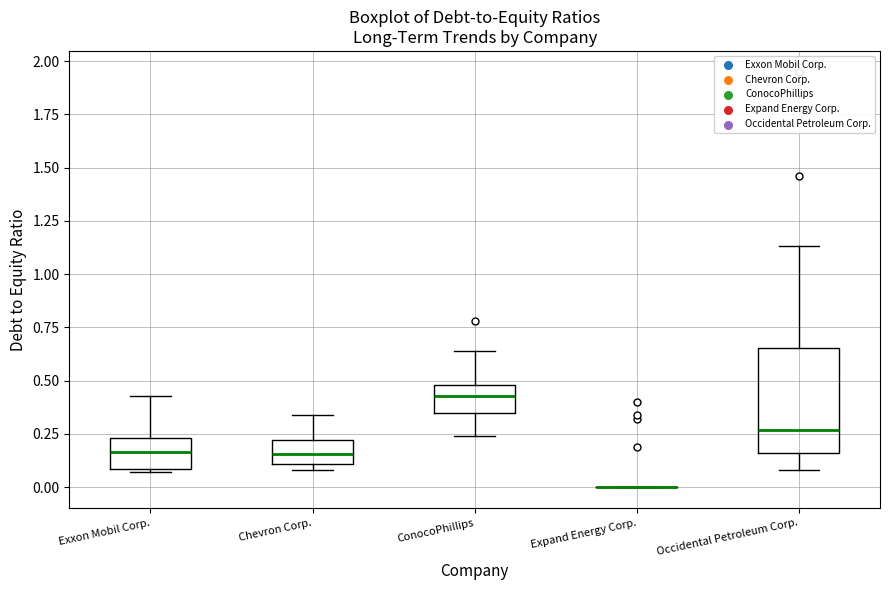

Reading left to right, transcribe this box plot: for each box, give where its median line is, the range the box spans, and where its two whiskers end, as read against the y-axis. The values are not printed on the chart, so give them approximately, as read against the axis.

Exxon Mobil Corp.: median 0.15, box 0.10 to 0.25, whiskers 0.05 to 0.45
Chevron Corp.: median 0.15, box 0.10 to 0.20, whiskers 0.10 (just below the box's lower edge) to 0.35
ConocoPhillips: median 0.45, box 0.35 to 0.50, whiskers 0.25 to 0.65
Expand Energy Corp.: box collapsed to a line at 0.00, whiskers 0.00 to 0.00
Occidental Petroleum Corp.: median 0.25, box 0.15 to 0.65, whiskers 0.10 to 1.15